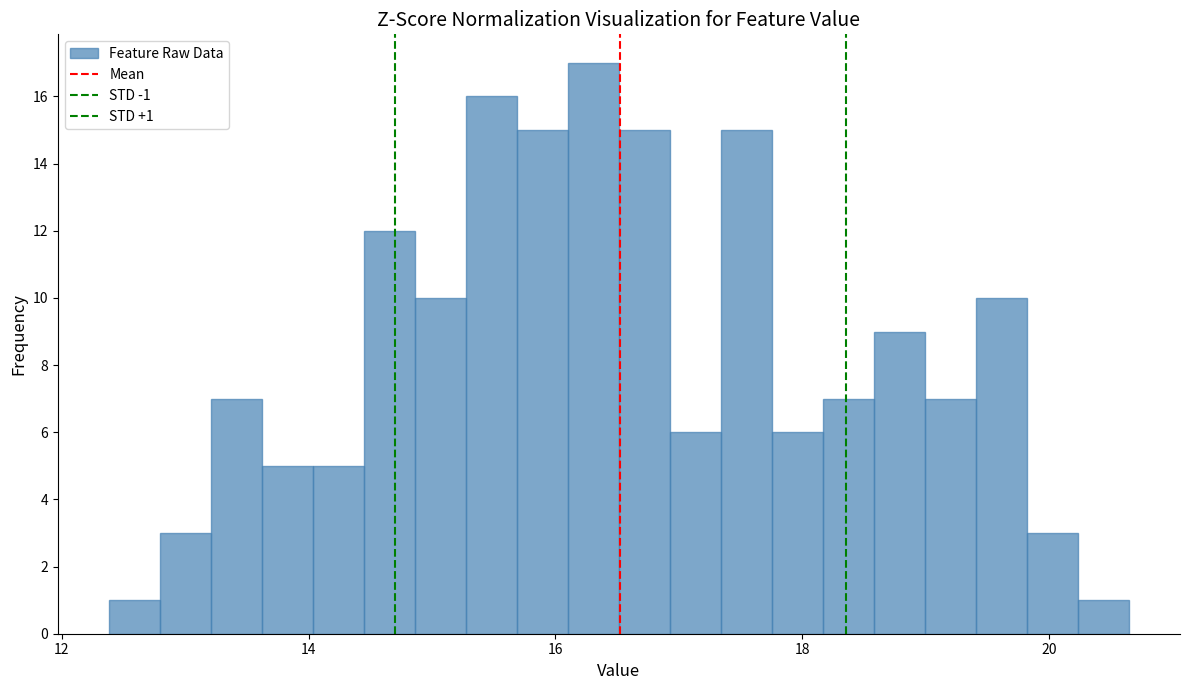

Around what value on the x-axis is the tallest bar? Give the approximate position of its centre, as read against the axis.

16.4